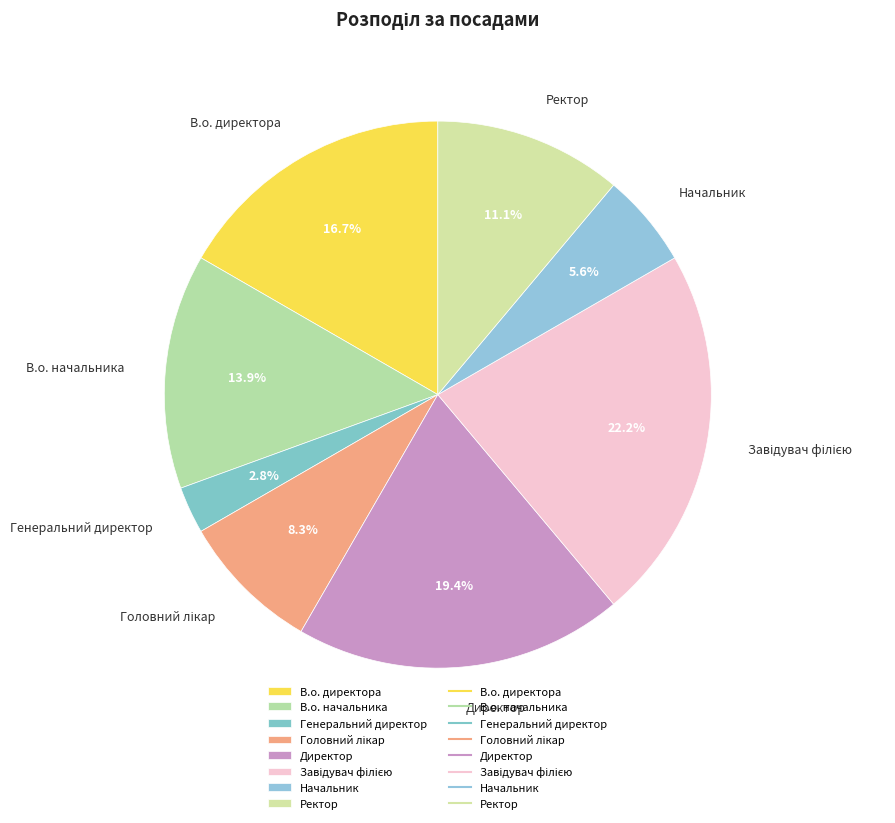

Is there a majority slice in this chart?

No